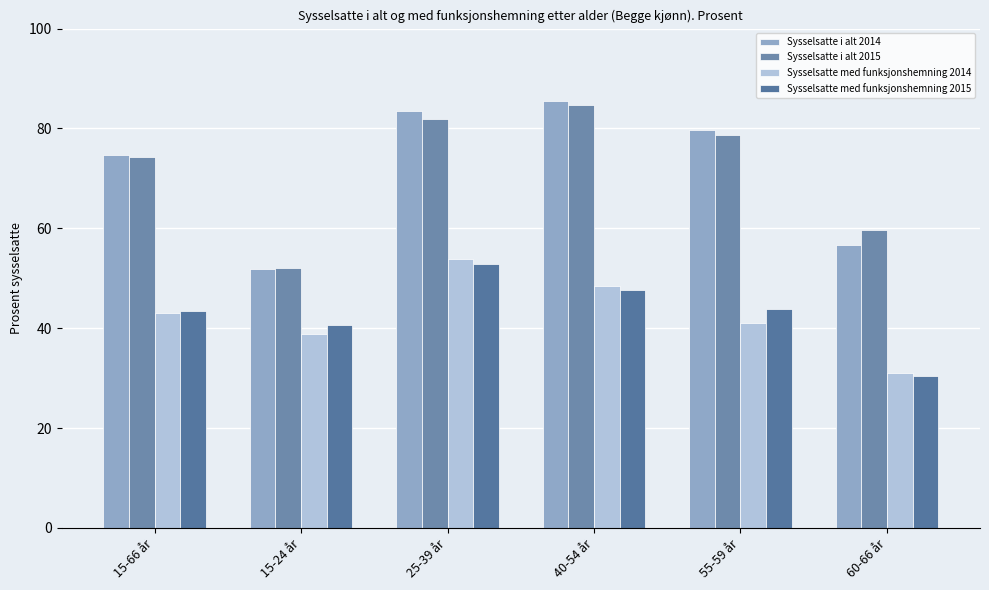

How many values in the Sysselsatte i alt 2014 series are below 79?

3